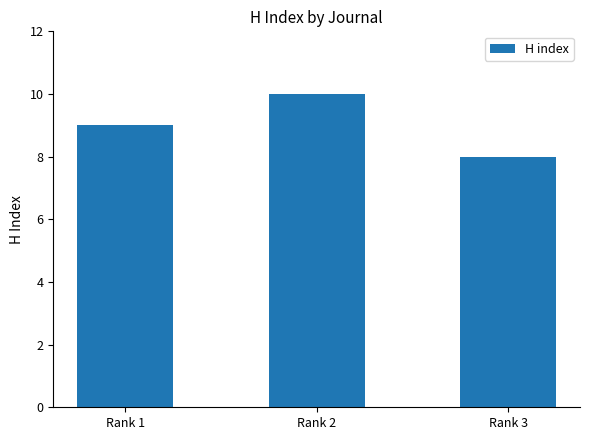

What is the sum of all values?

27